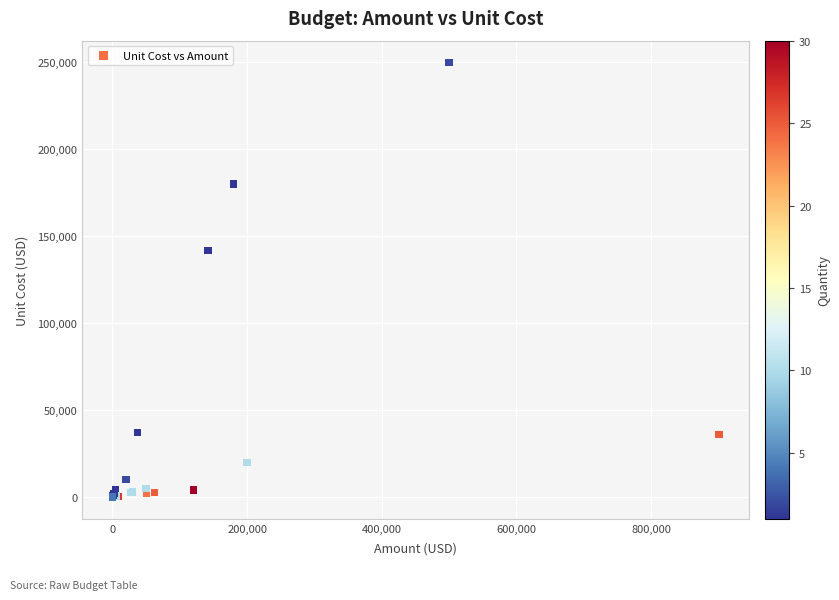

What Y value in the scatter plot is closest to 125015?

142000.0